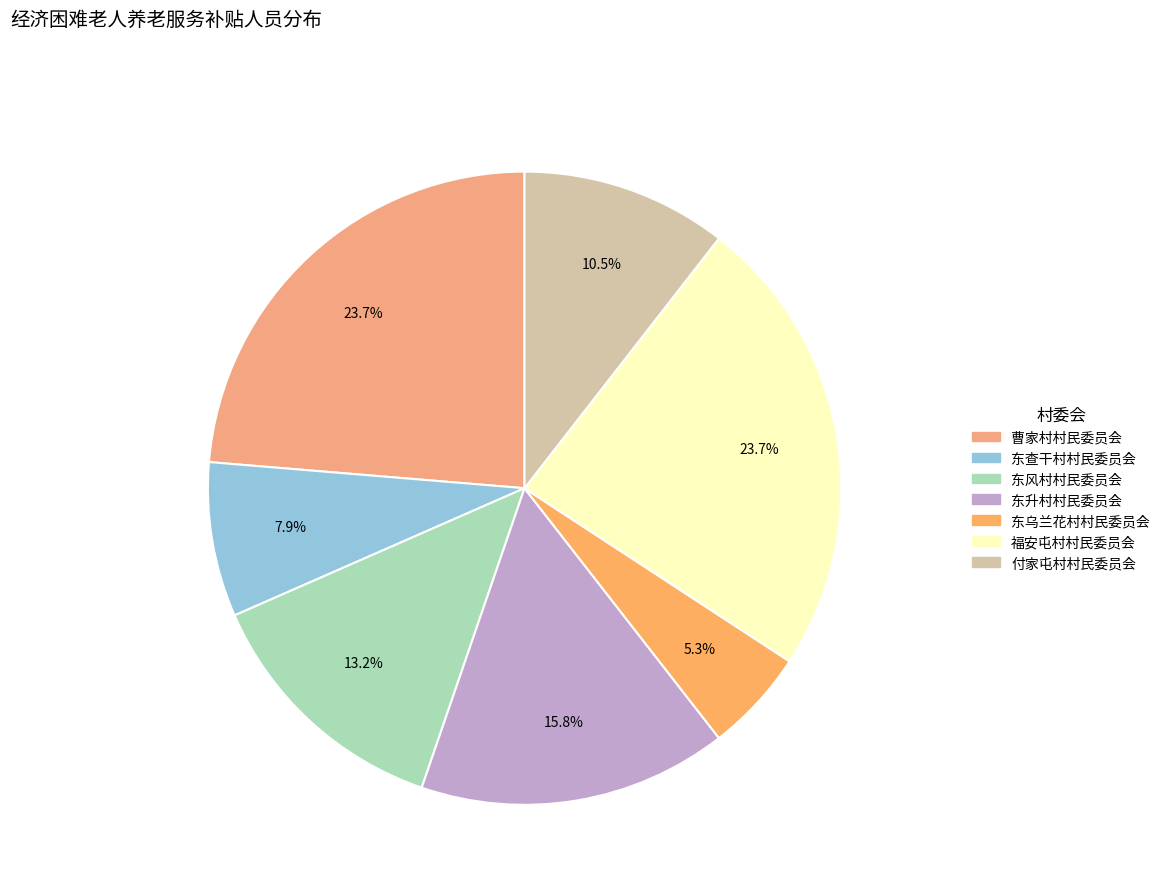

Which category has the smallest portion of the pie?

东乌兰花村村民委员会